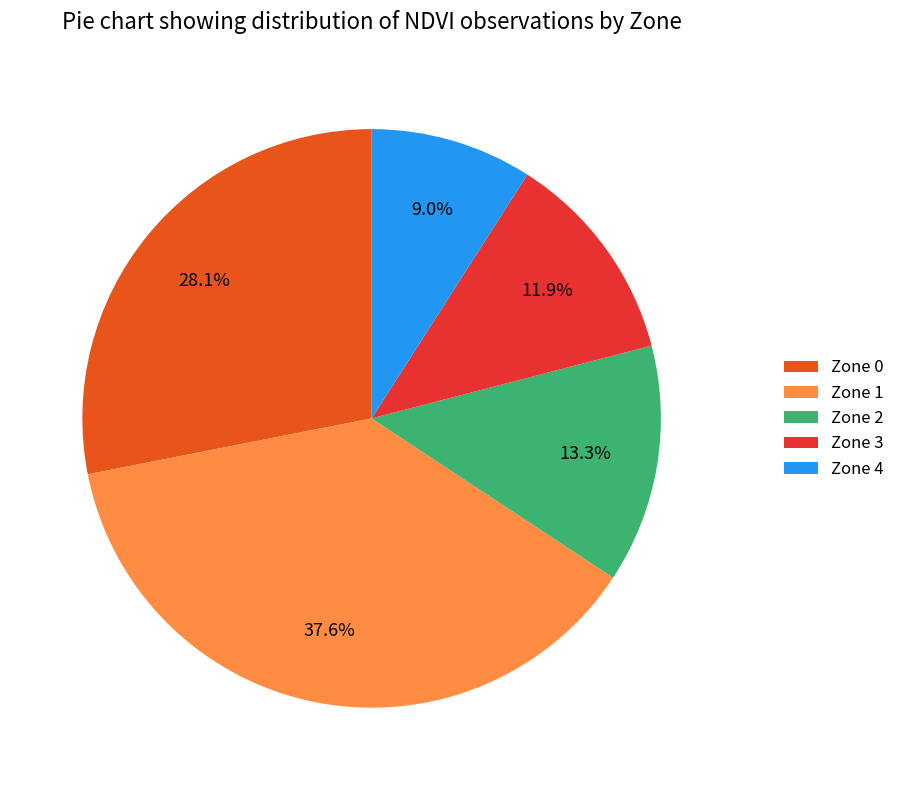

Is it true that Zone 1 is 38% of the pie?

True